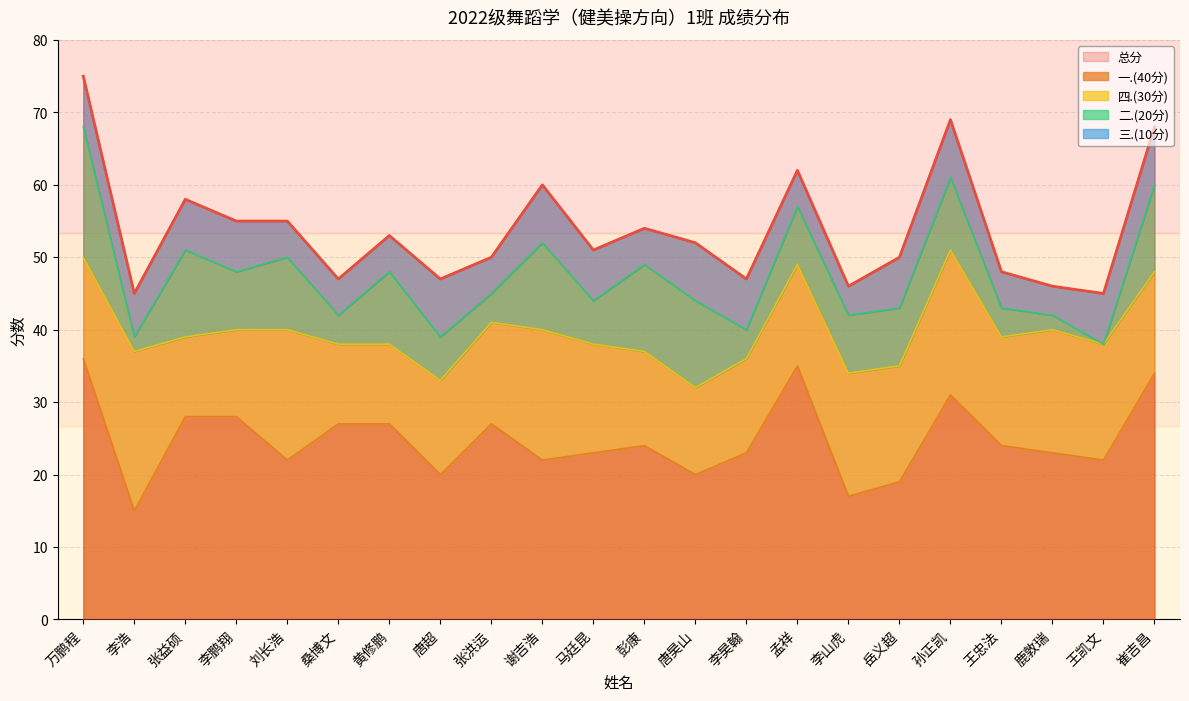

Where is the first local maximum for 三.(10分)?

唐超